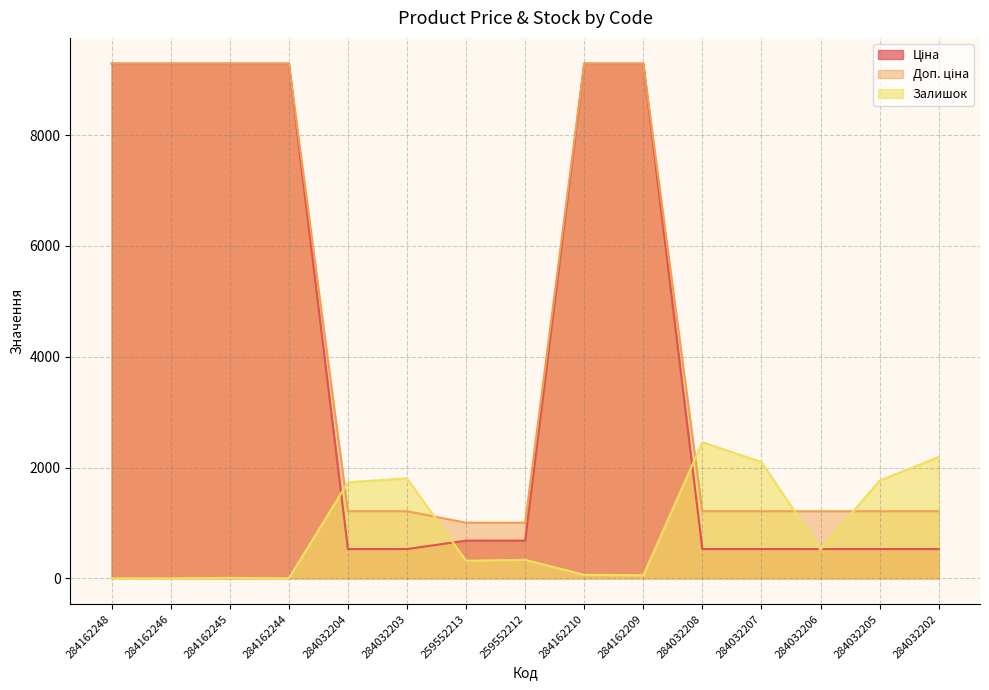

What is the value of the Доп. ціна point at the 1st from the left?

9290.5